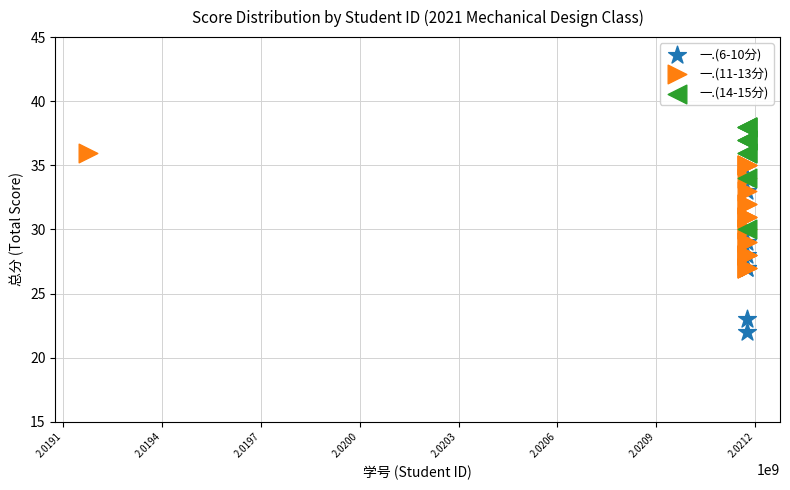

Which series has the largest Y range (max minus min)?

一.(6-10分)